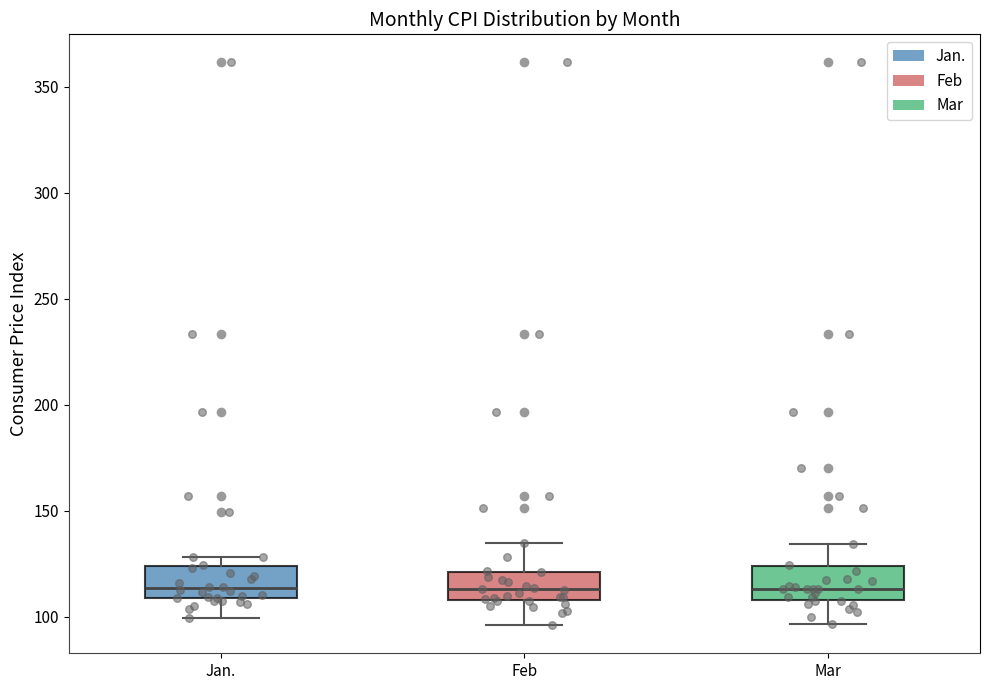

Reading left to right, read every box against the y-axis: the position of its median line, the range the box covers, and the ends of its whiskers. The values are not printed on the chart, so give them approximately, as read against the axis.

Jan.: median 115, box 110 to 125, whiskers 100 to 130
Feb: median 115, box 110 to 120, whiskers 95 to 135
Mar: median 115, box 110 to 125, whiskers 95 to 135